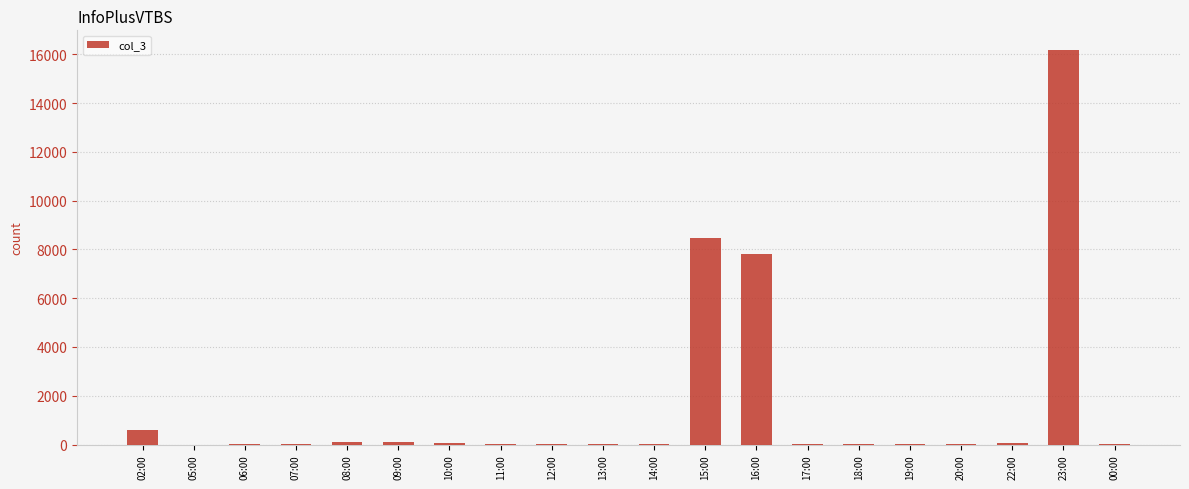

True or false: the data shows 34 at 14:00.

True